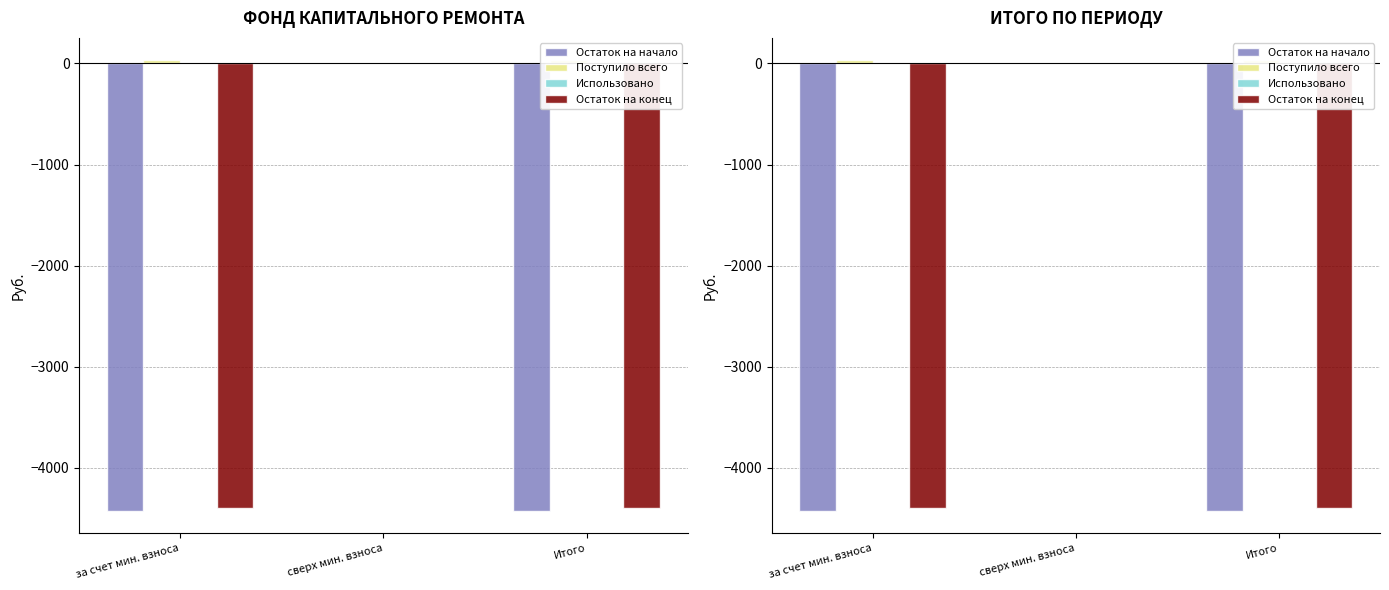

Which label corresponds to the smallest value in the chart?

за счет мин. взноса